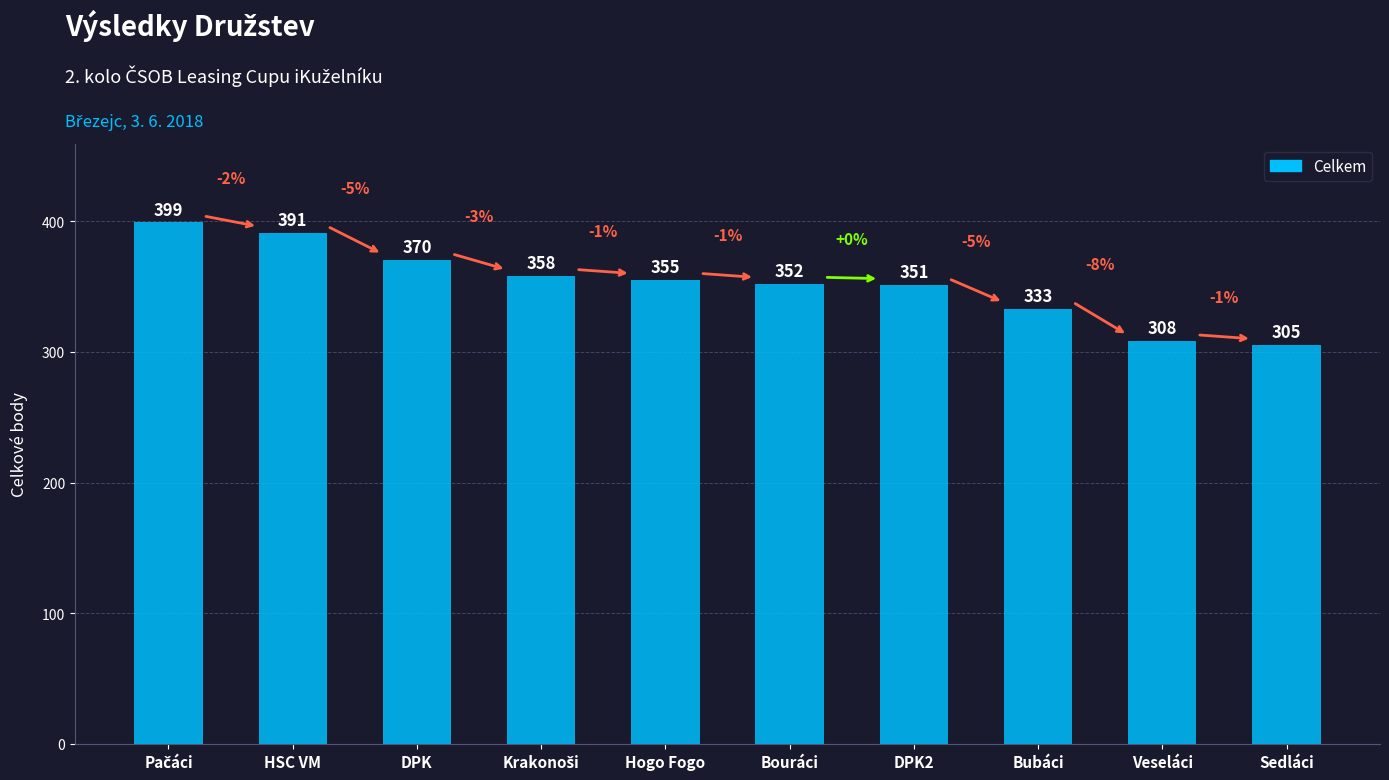

What is the change in value from HSC VM to Hogo Fogo?

-36